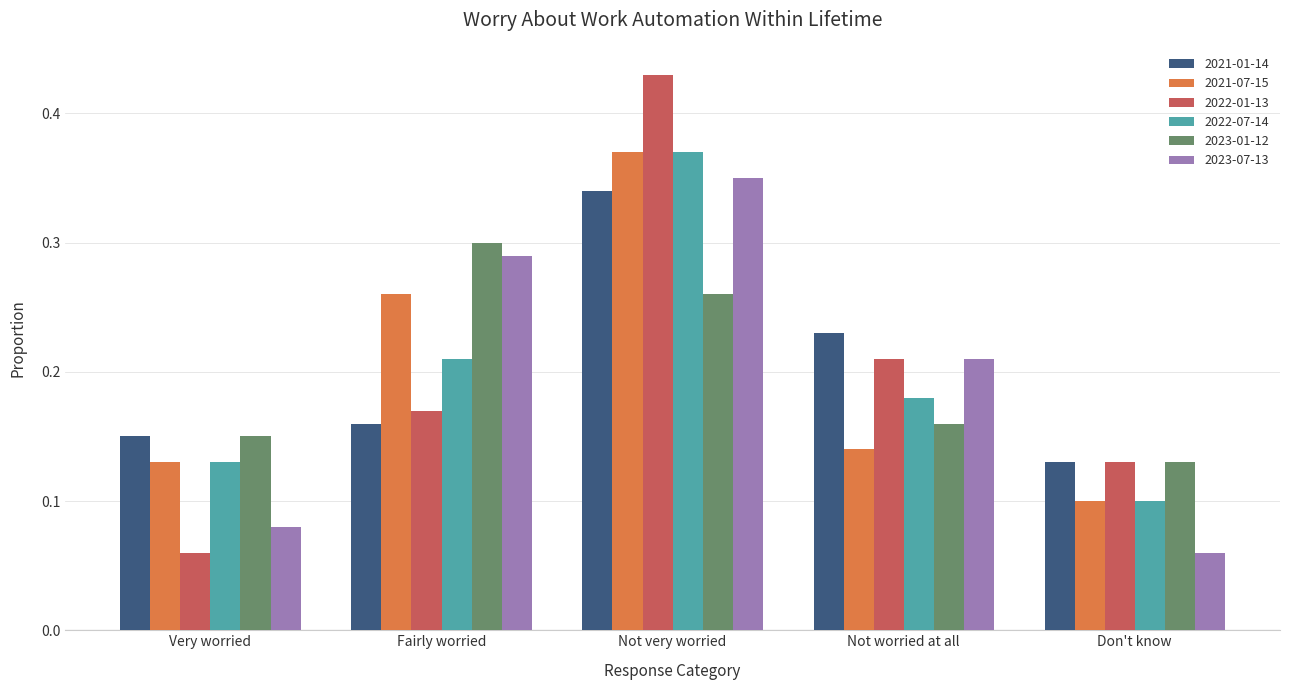

At which category is the sum across all series the highest?

Not very worried